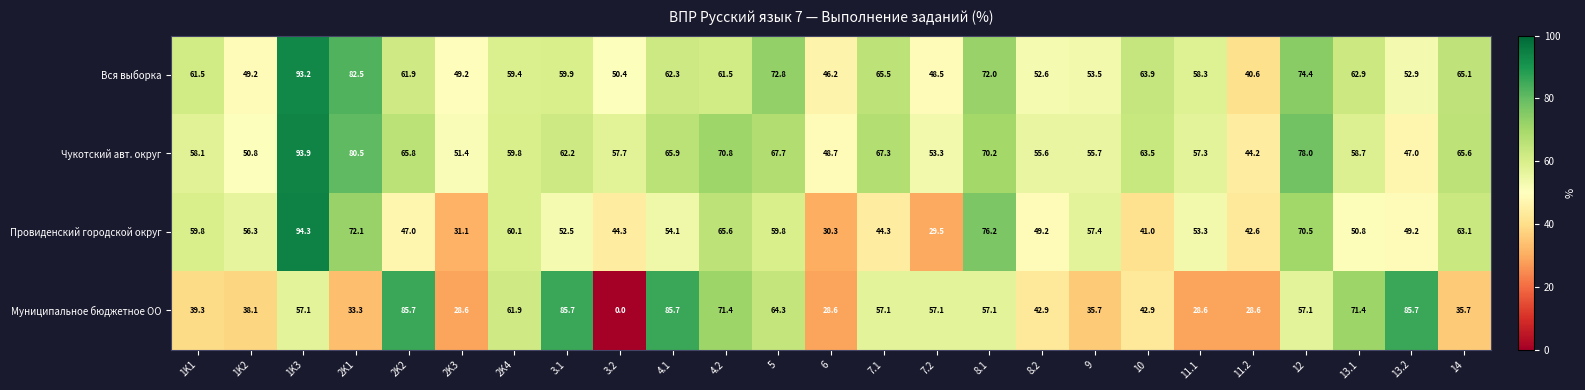

What is the sum of all Провиденский городской округ values?

1354.4